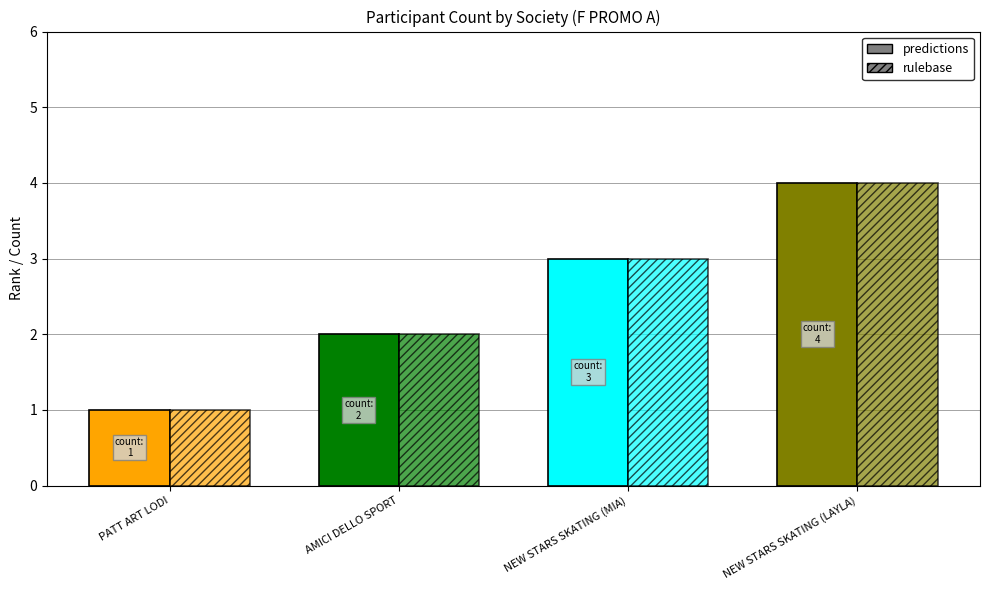

At how many categories does at least one series exceed 2?

2